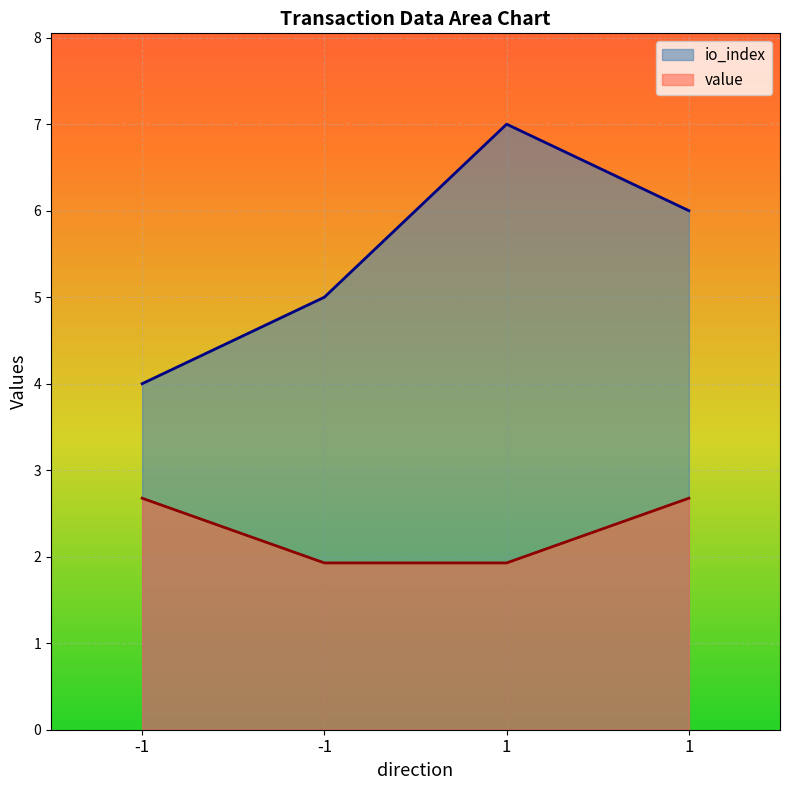

Reading right to left, extract all data points from this chart.

io_index: 1=6.0	1=7.0	-1=5.0	-1=4.0
value: 1=2.7	1=1.9	-1=1.9	-1=2.7